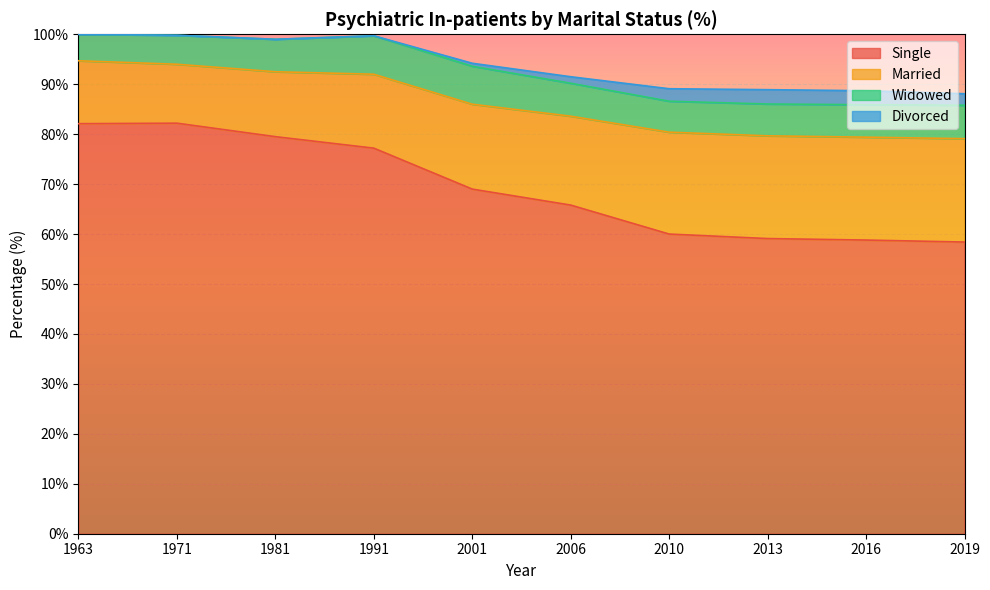

What is the total value across all series at 2019?

88.1